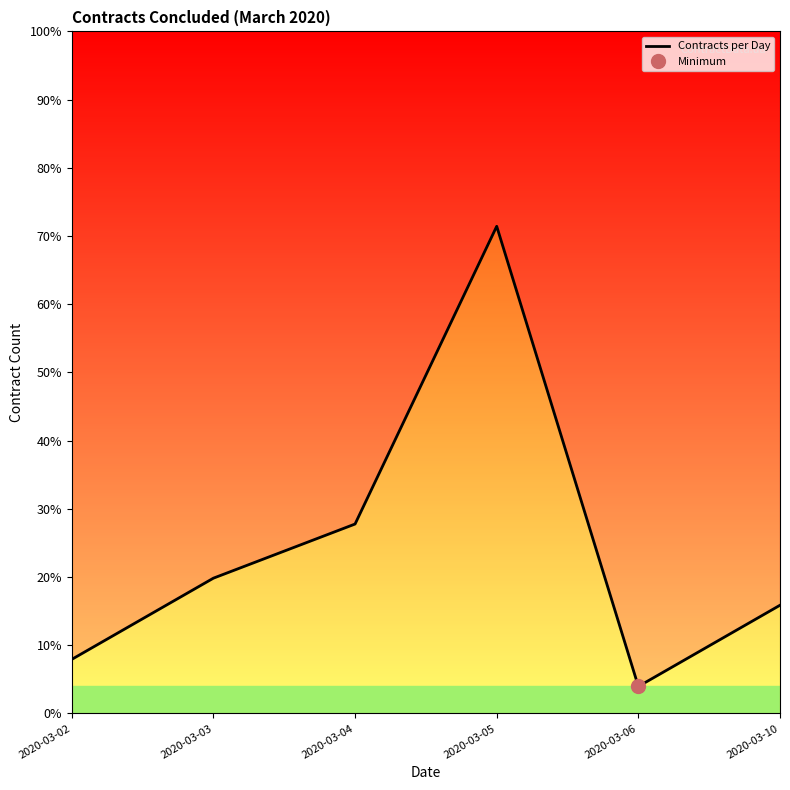

How many interior local valleys (lower than both neighbors) does the data have?

1